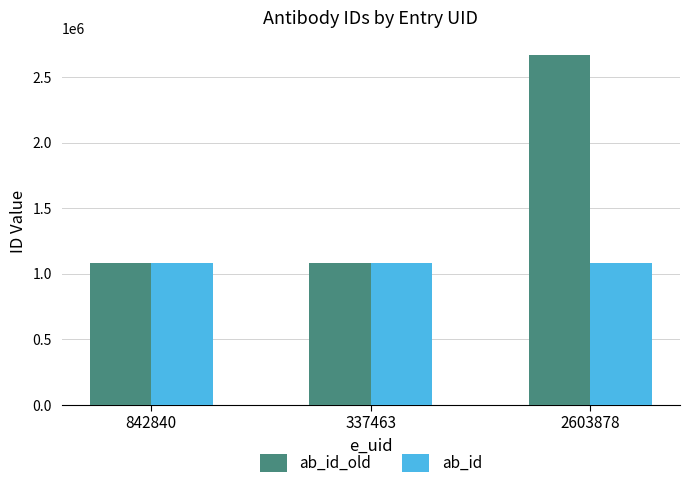

At how many categories does at least one series exceed 1210739?

1